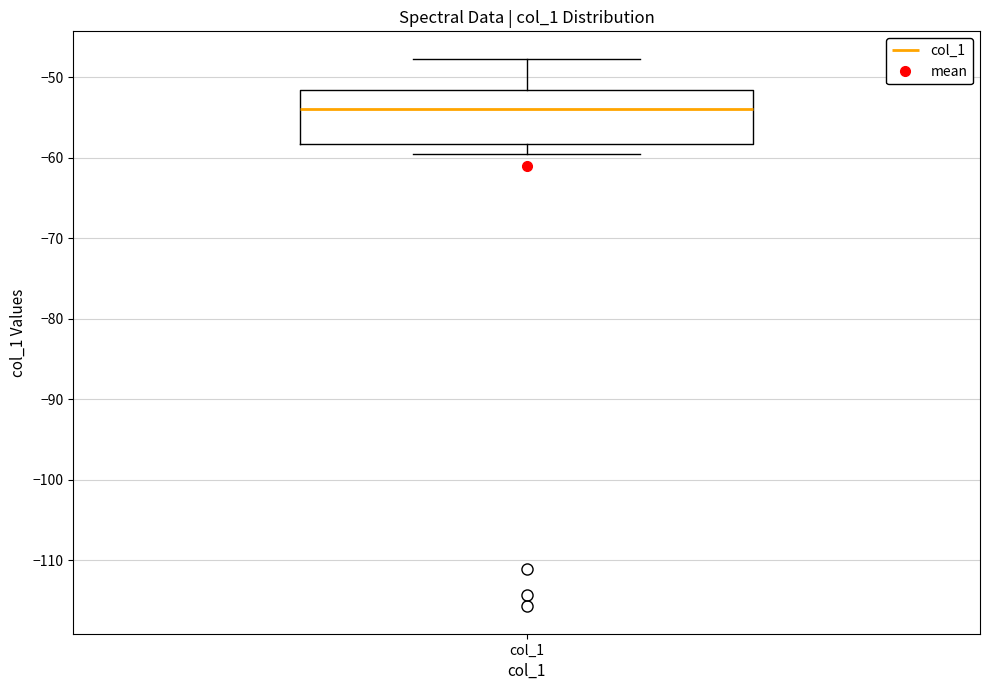

Read this box plot against the y-axis: the position of the median line, the range covered by the box, and the ends of both whiskers. The values are not printed on the chart, so give them approximately, as read against the axis.

median -54, box -58 to -52, whiskers -59 to -48